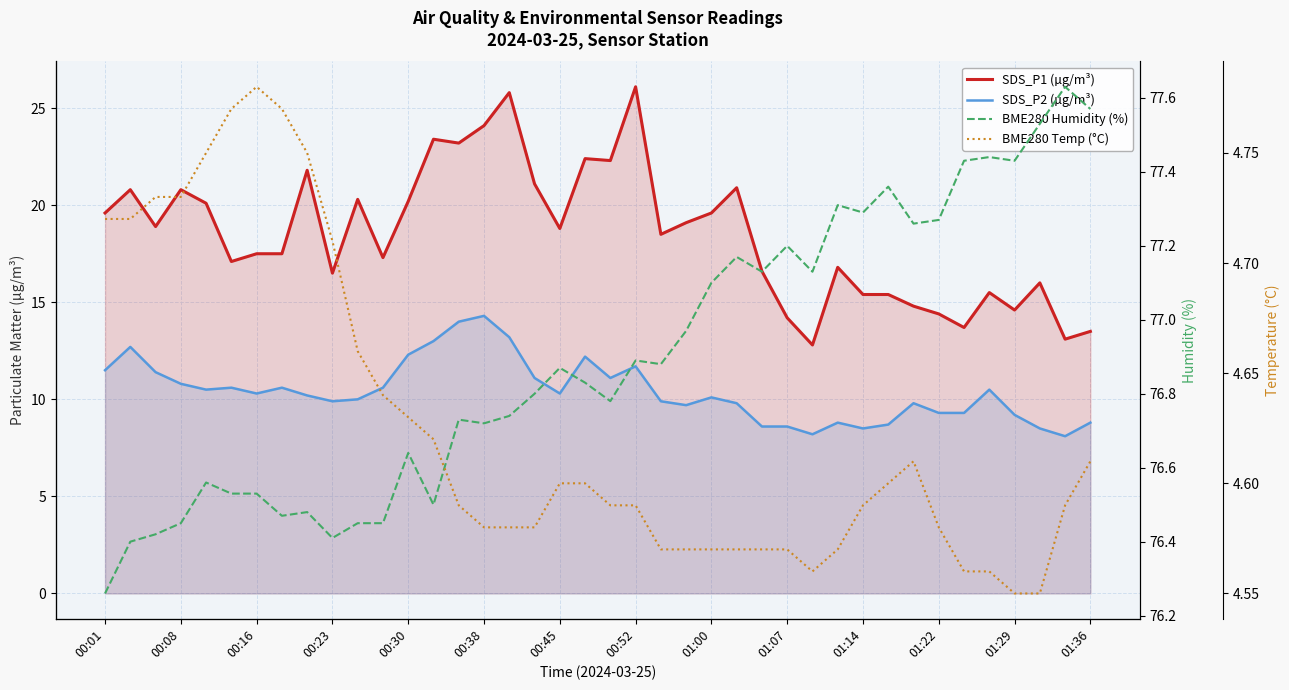

True or false: SDS_P2 (µg/m³) and SDS_P1 (µg/m³) intersect in this chart.

False